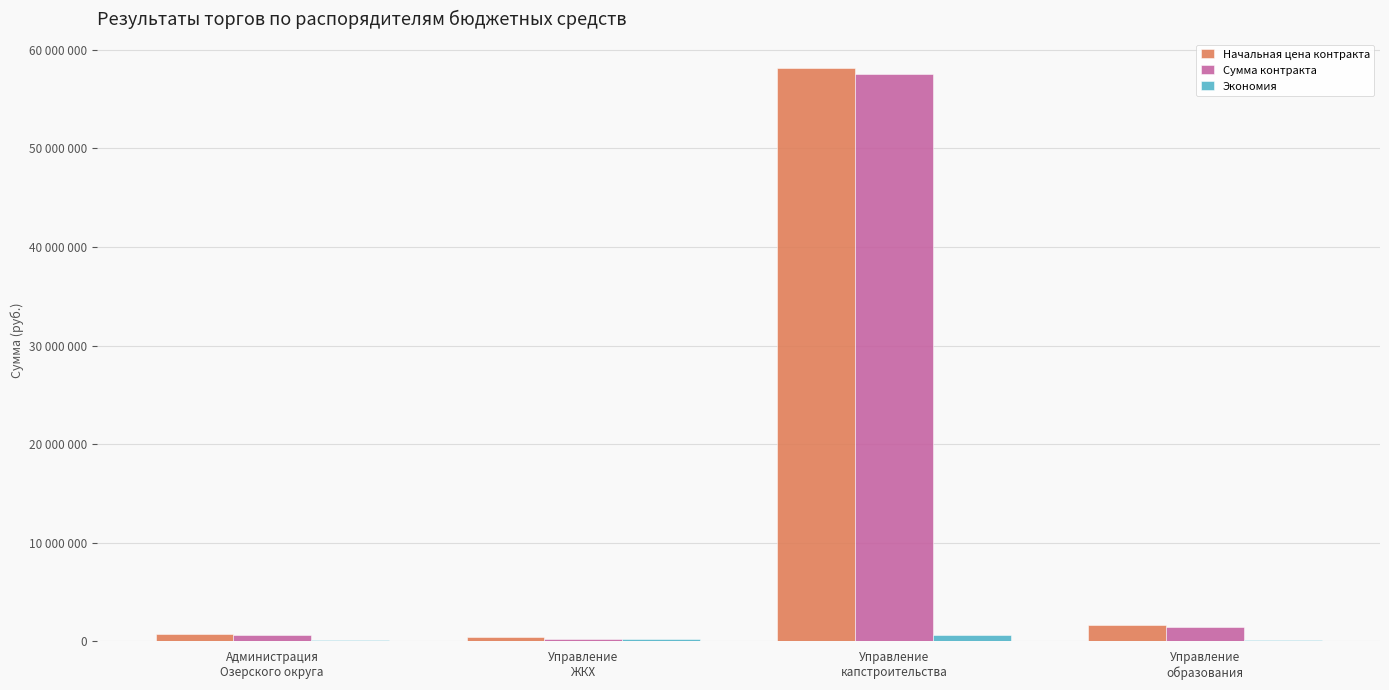

What is the value of the Начальная цена контракта bar at the 1st from the left?

785400.0